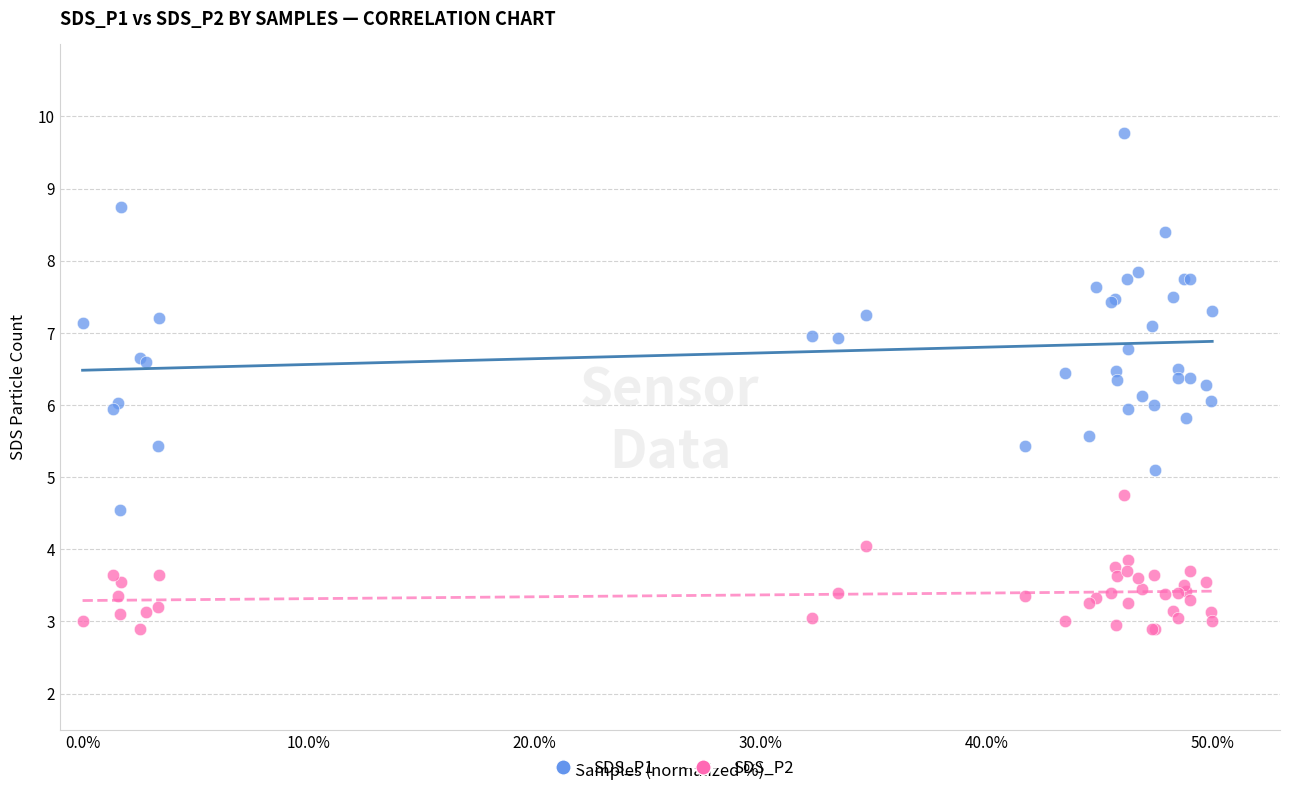

What are all the series names shown in the legend?

SDS_P1, SDS_P2